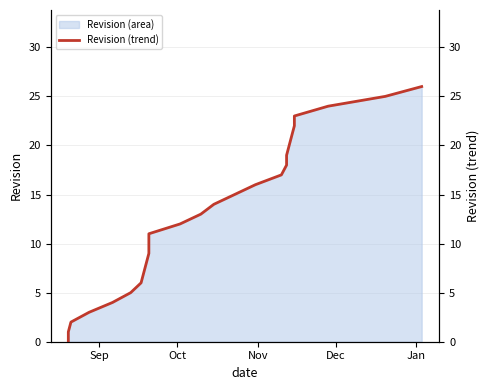

True or false: the data has more than 0 interior local peaks.

False